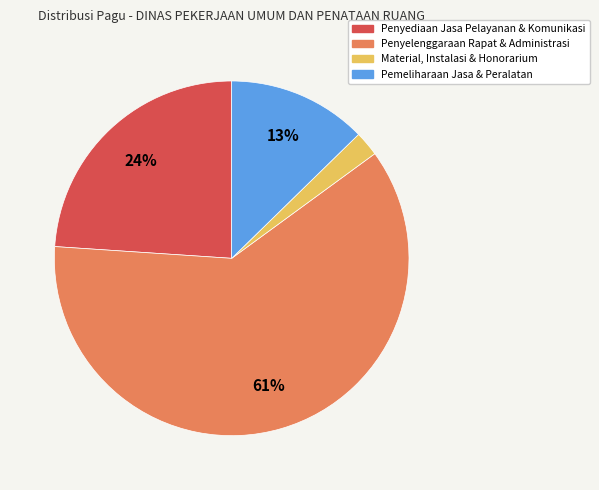

To the nearest percent, what is the average slice percentage?

25%